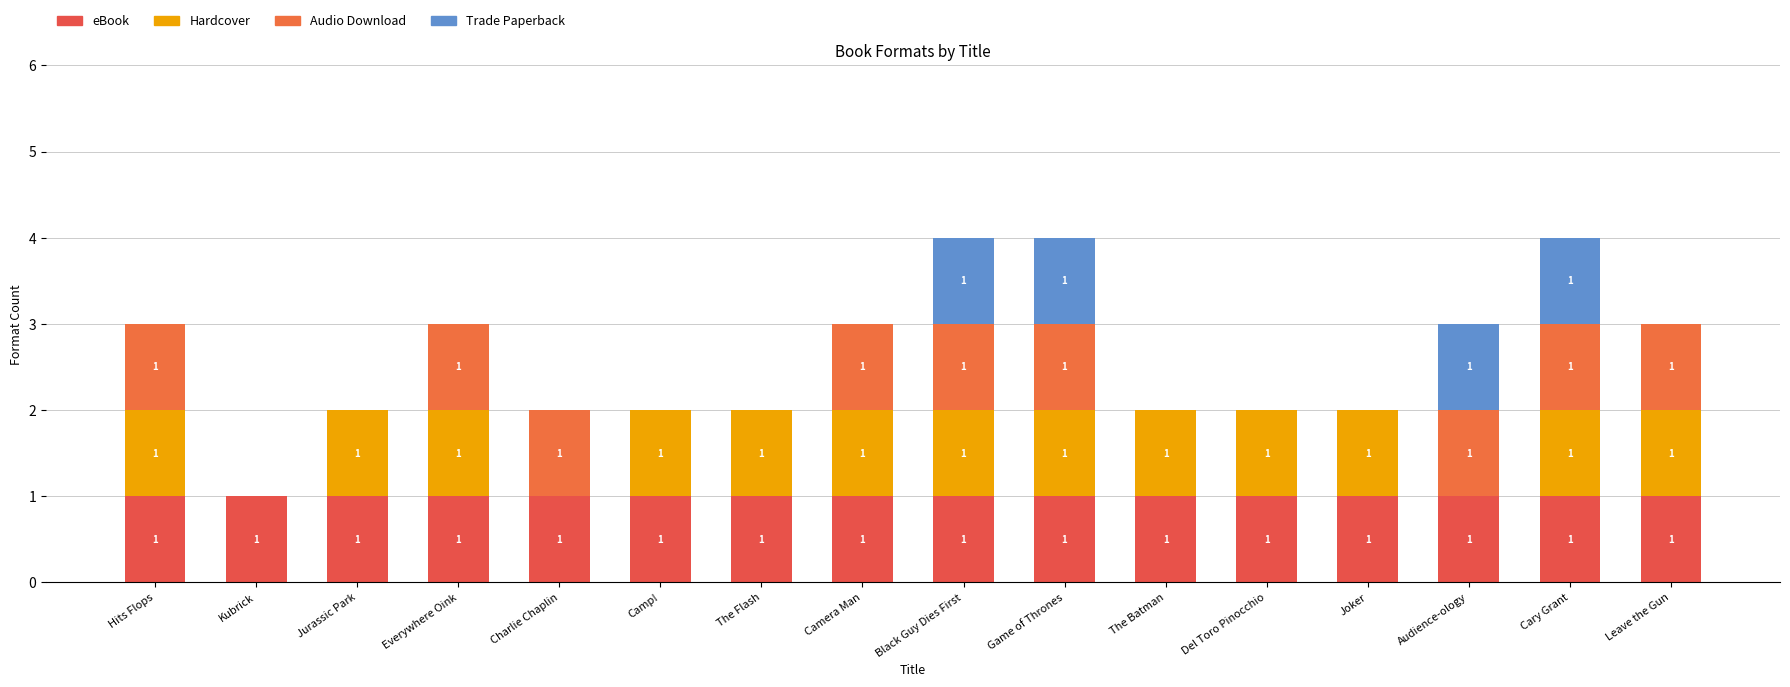

Count the number of categories in the chart.

16